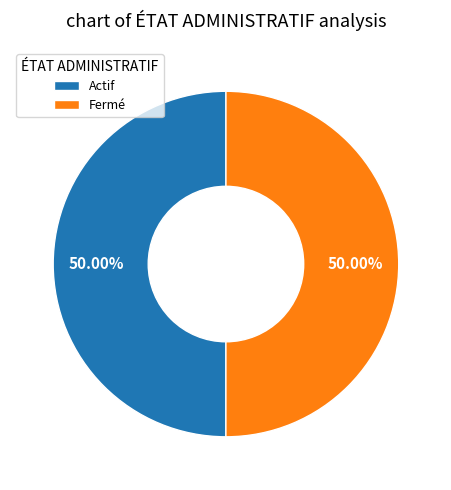

To the nearest percent, what percentage of the pie is Actif?

50%